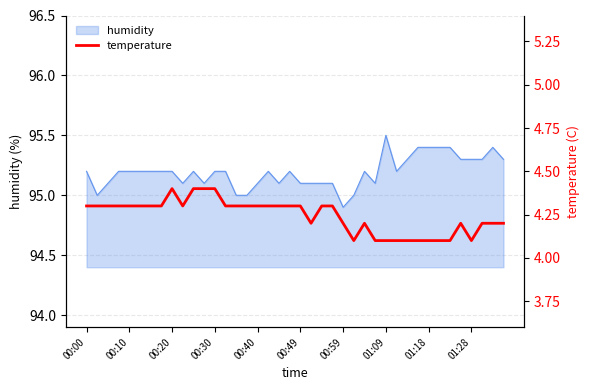

What is the maximum value shown in the chart?

4.4